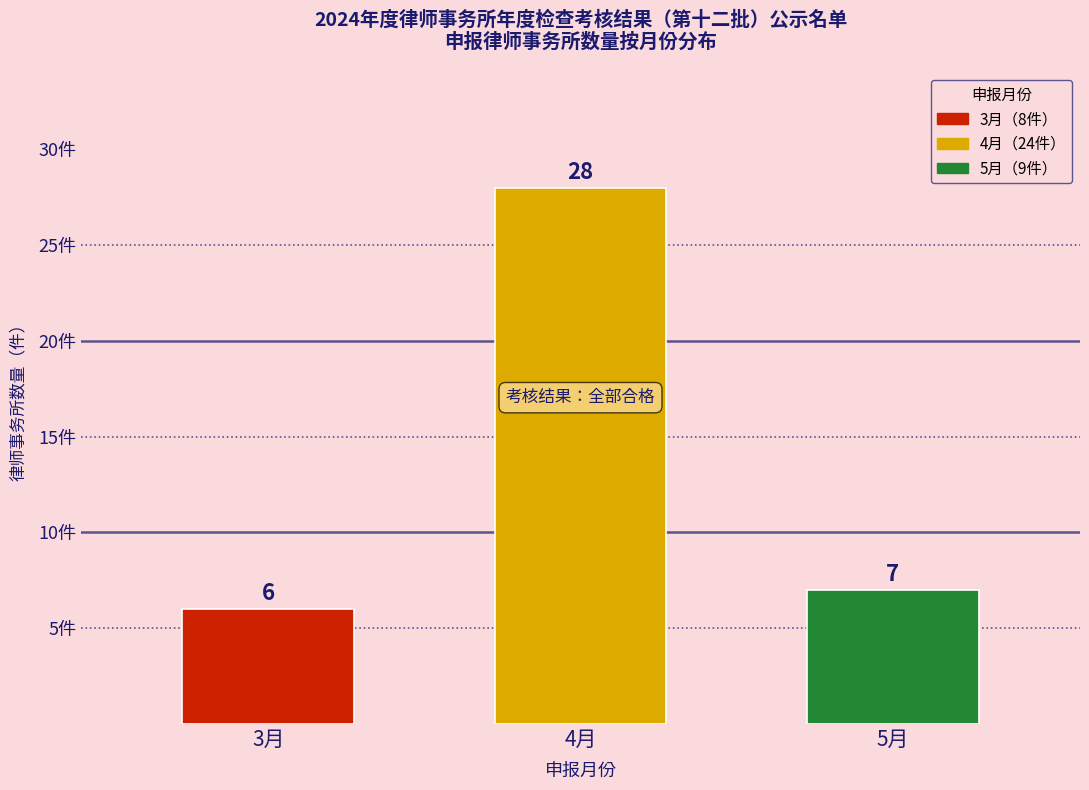

Reading left to right, what are all the values shown in this chart?

6	28	7